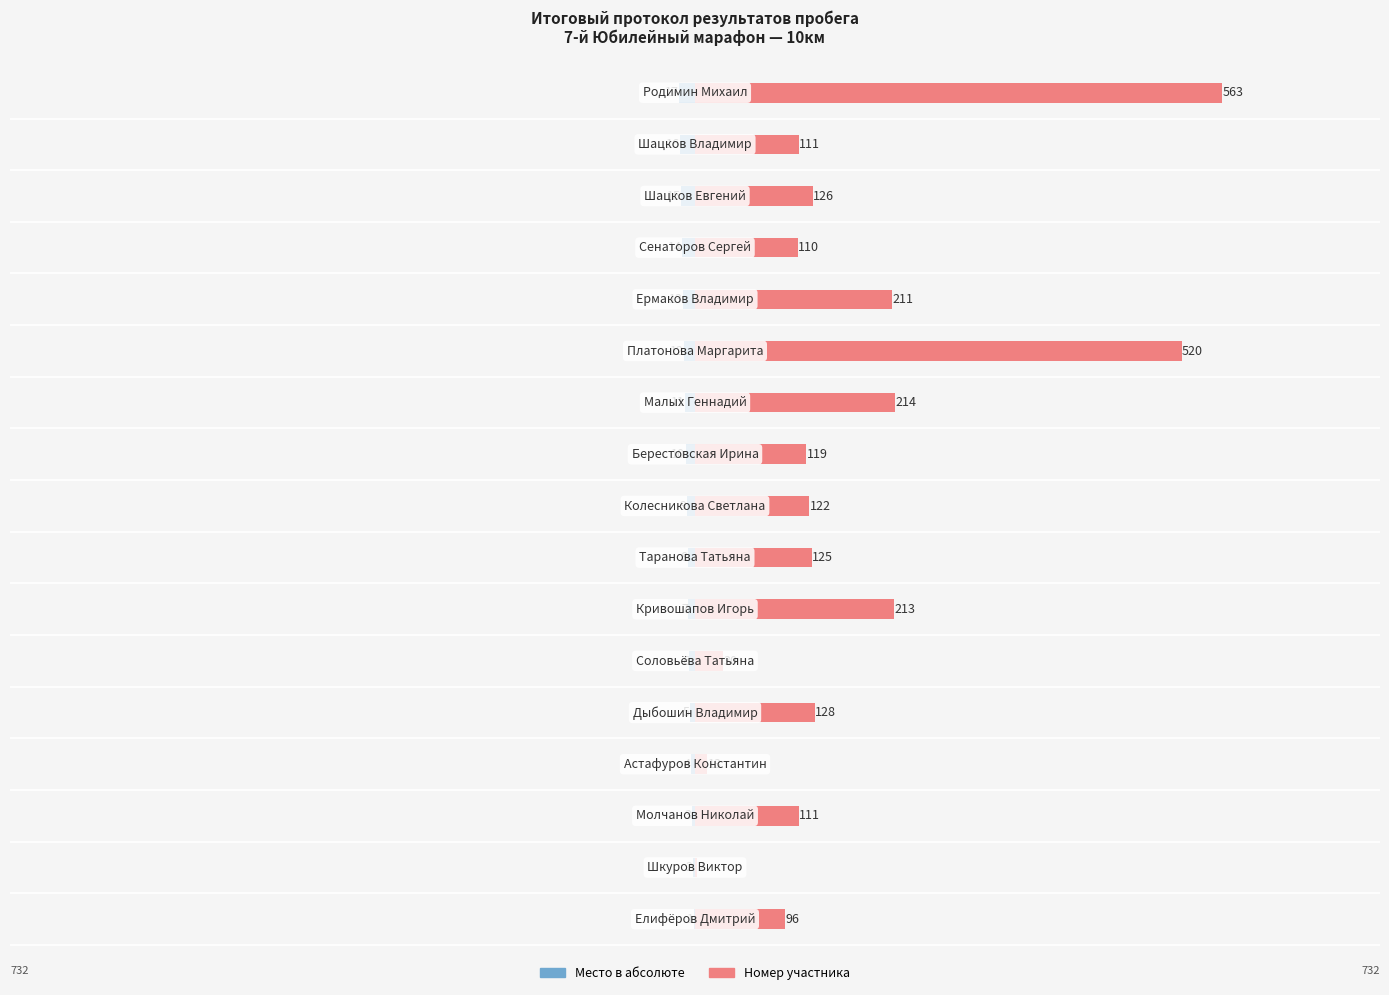

Is it true that Номер участника equals 17 at 5?

False